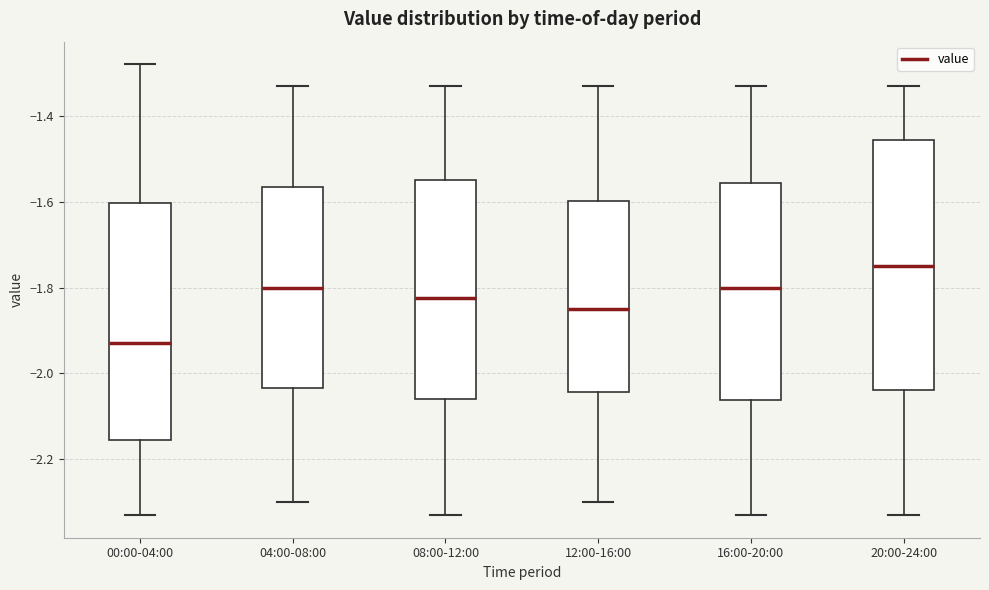

Comparing the boxes themselves (not the whiskers), which one is the tallest?

20:00-24:00